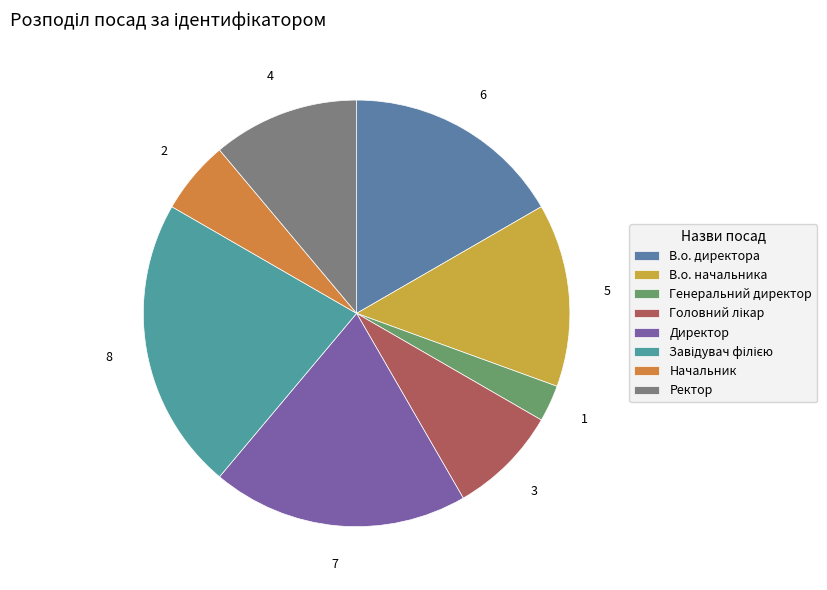

How many slices are in this pie chart?

8